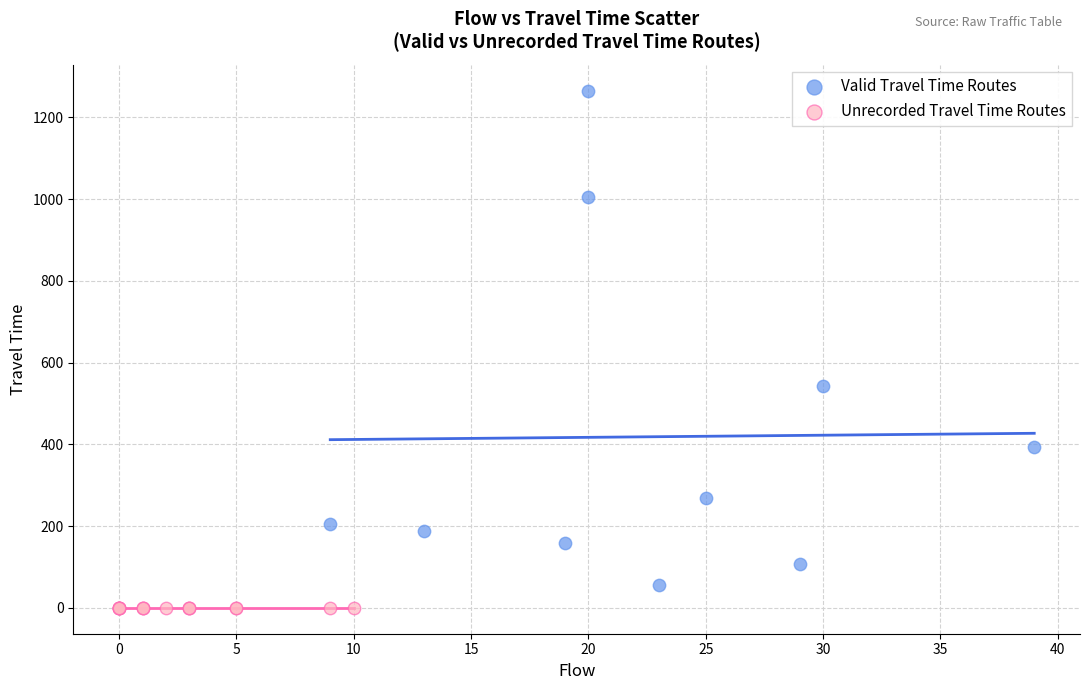

What are all the series names shown in the legend?

Valid Travel Time Routes, Unrecorded Travel Time Routes